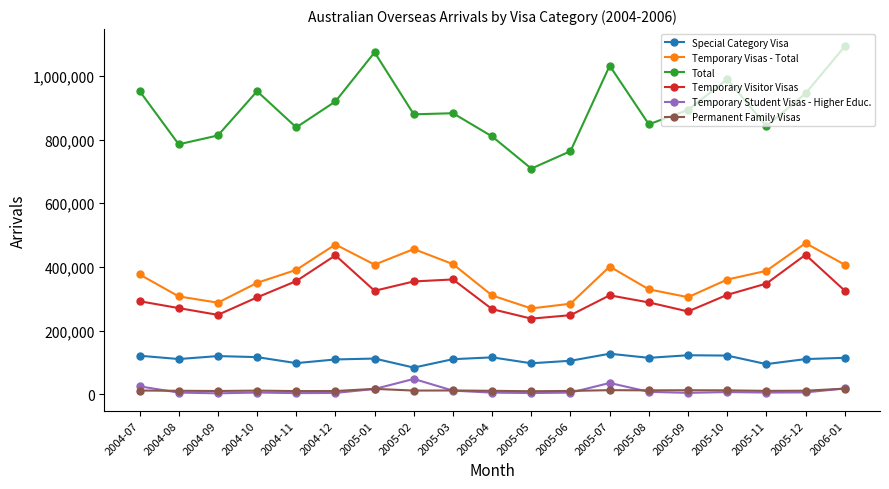

The value of Special Category Visa at 2005-07 is 67951. True or false?

False